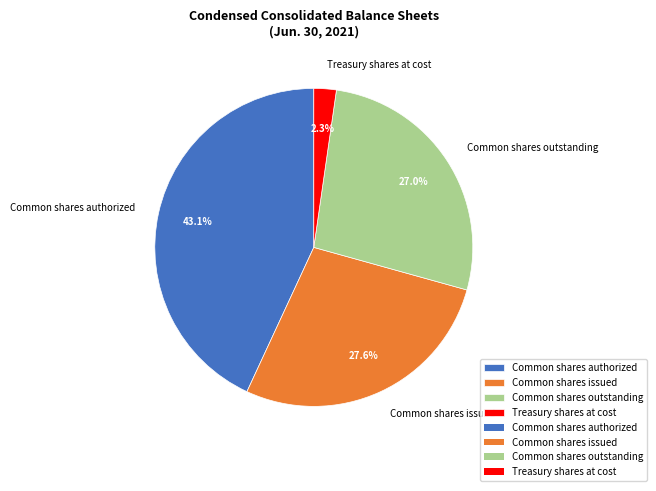

Approximately how many times larger is the value at Common shares issued compared to Common shares authorized?

0.6